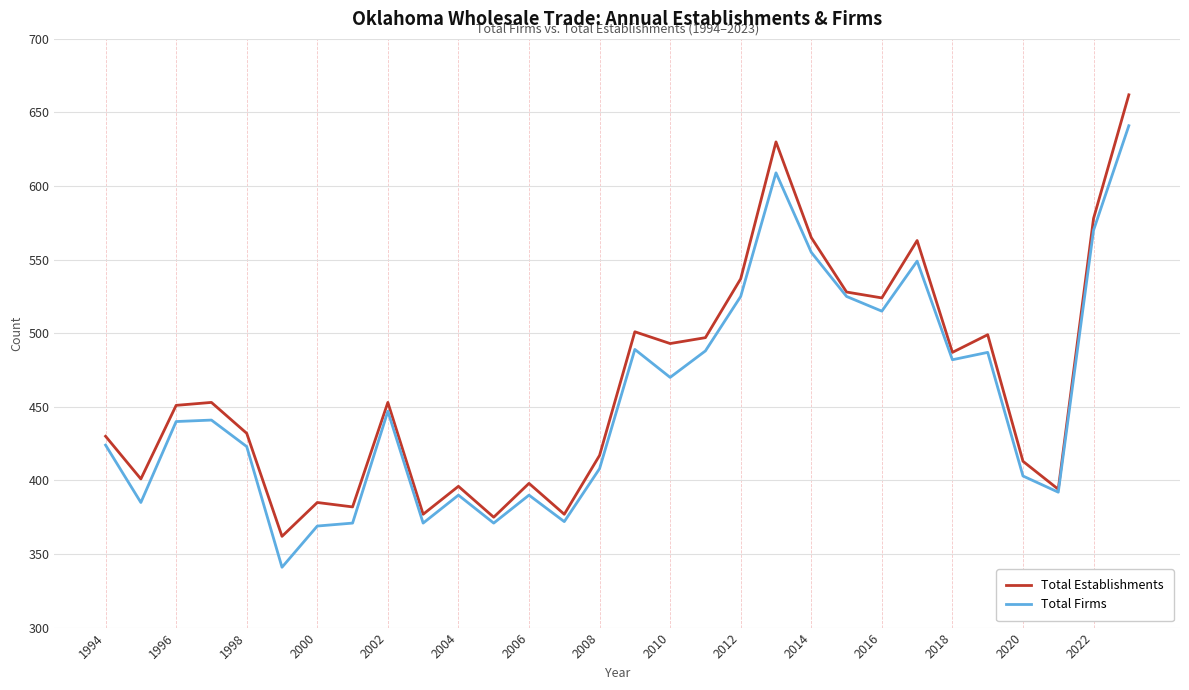

List the series in order of their peak value, highest first.

Total Establishments, Total Firms